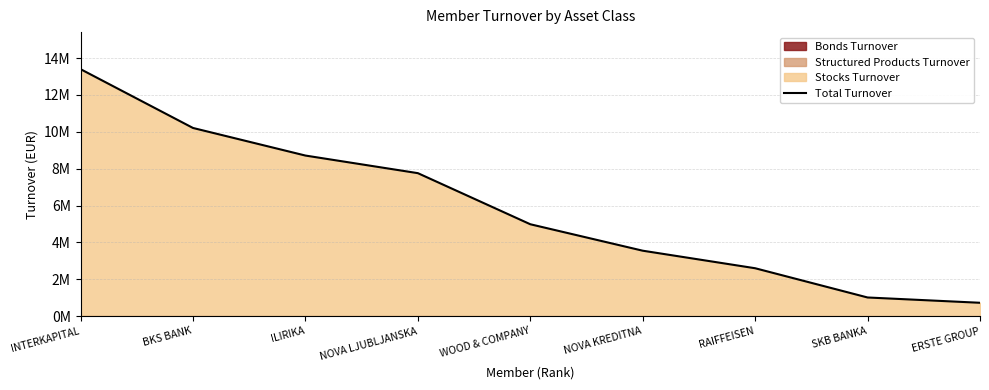

Rank the categories by value from highest to lowest.

INTERKAPITAL, BKS BANK, ILIRIKA, NOVA LJUBLJANSKA, WOOD & COMPANY, NOVA KREDITNA, RAIFFEISEN, SKB BANKA, ERSTE GROUP